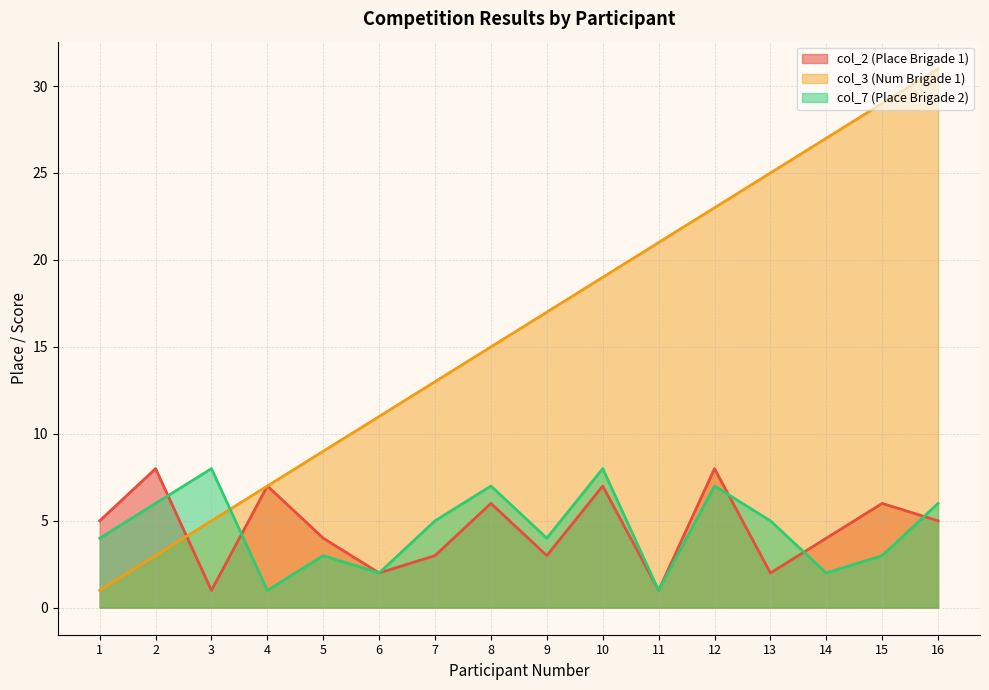

At which category does the chart reach its peak across all series?

16